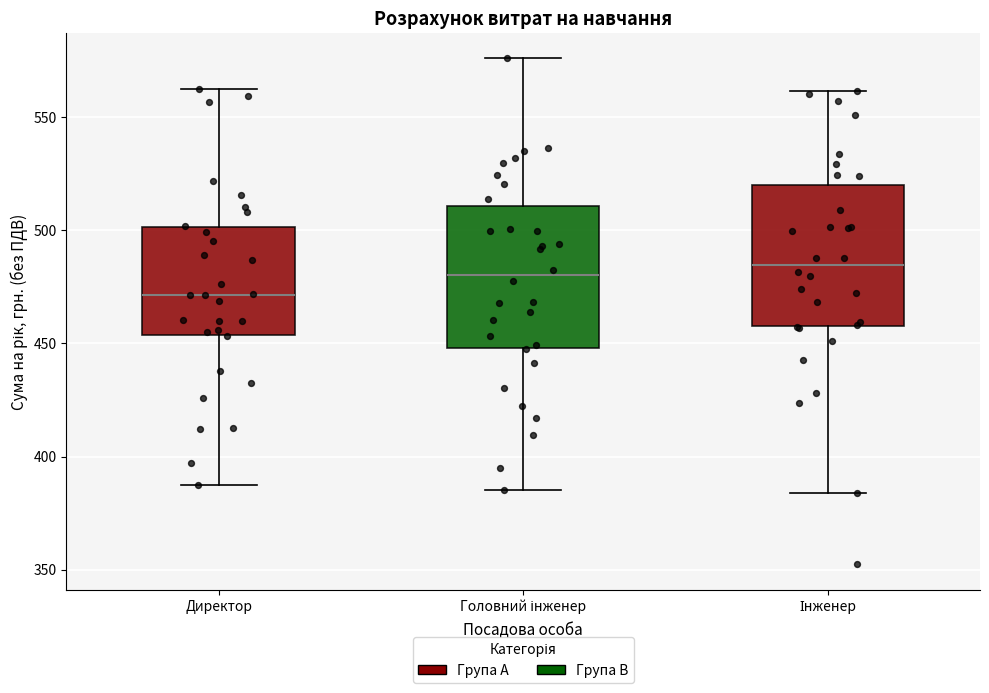

Reading left to right, transcribe this box plot: for each box, give where its median line is, the range the box spans, and where its two whiskers end, as read against the y-axis. The values are not printed on the chart, so give them approximately, as read against the axis.

Директор: median 470, box 455 to 500, whiskers 390 to 560
Головний інженер: median 480, box 450 to 510, whiskers 385 to 575
Інженер: median 485, box 460 to 520, whiskers 385 to 560